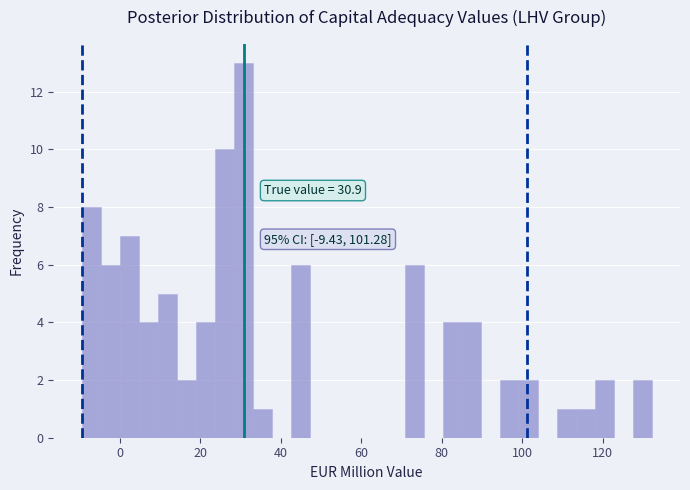

Around what value on the x-axis is the tallest bar? Give the approximate position of its centre, as read against the axis.

30